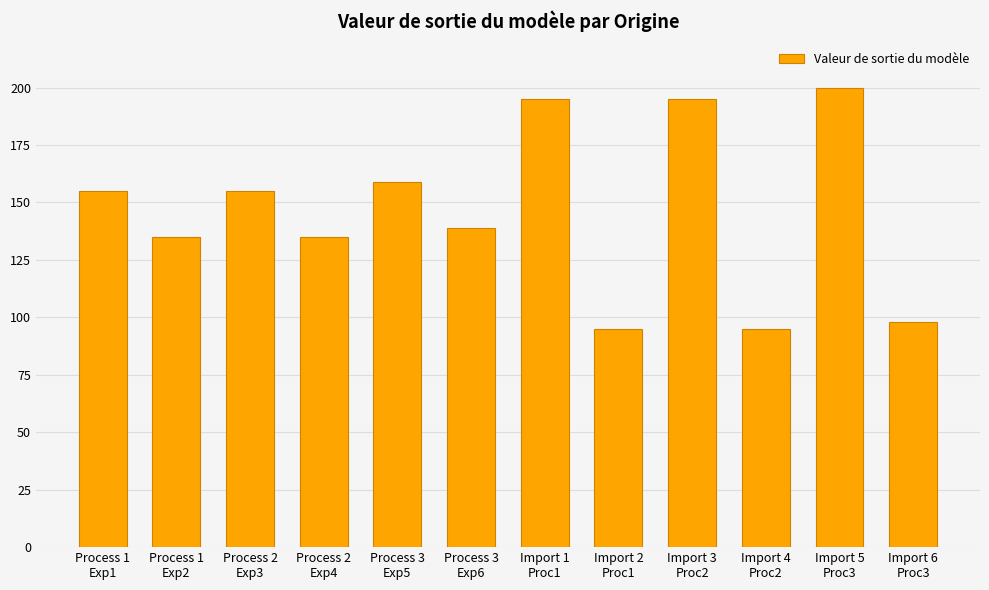

How many data points are less than 155?

6